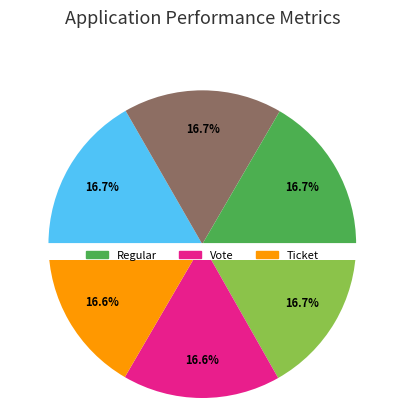

Which slice is the largest?

Regular